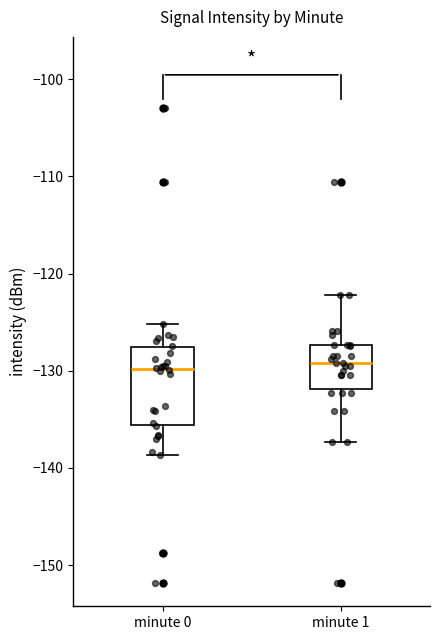

Where is the lower edge of the box for minute 1 on the y-axis? The values are not printed on the chart, so give them approximately, as read against the axis.

-132